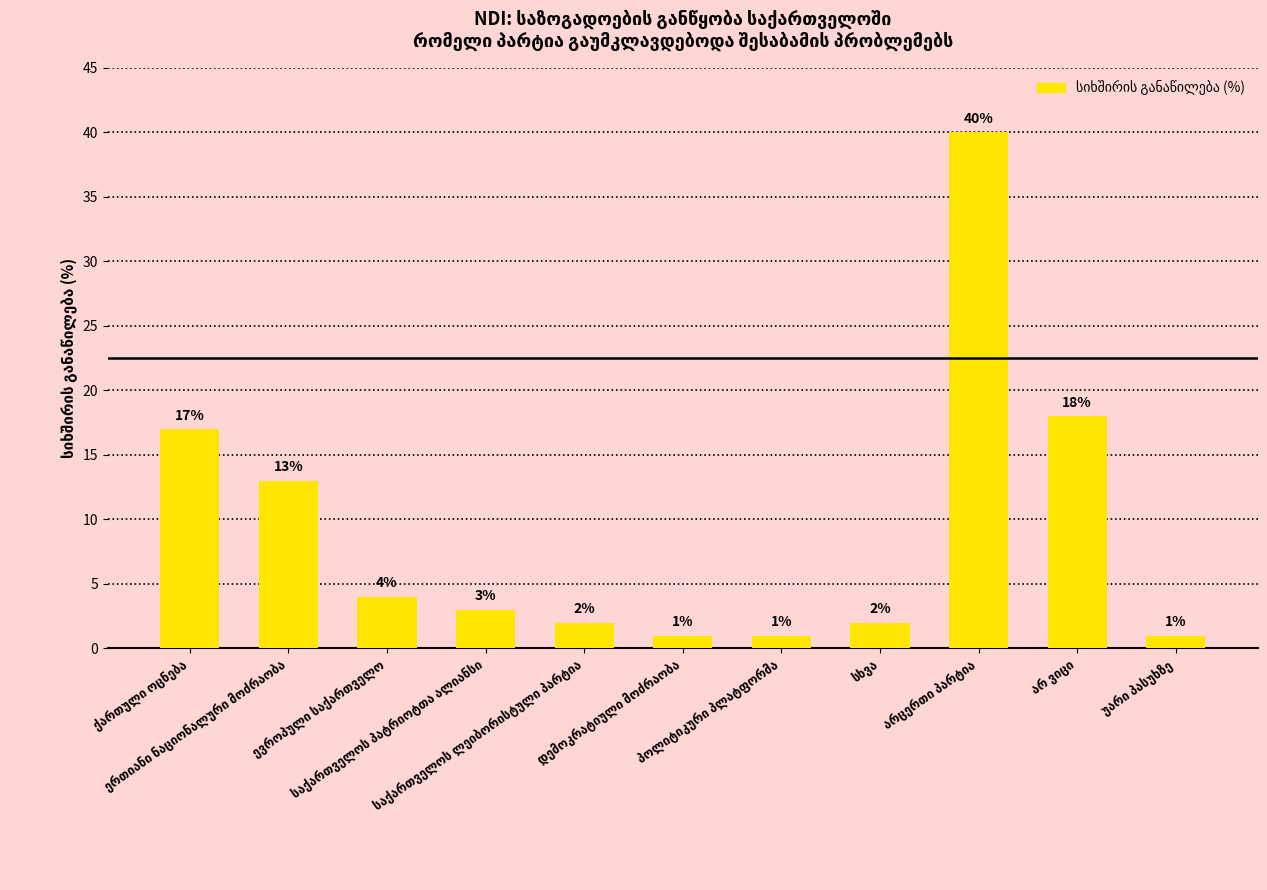

What is the minimum value shown in the chart?

1